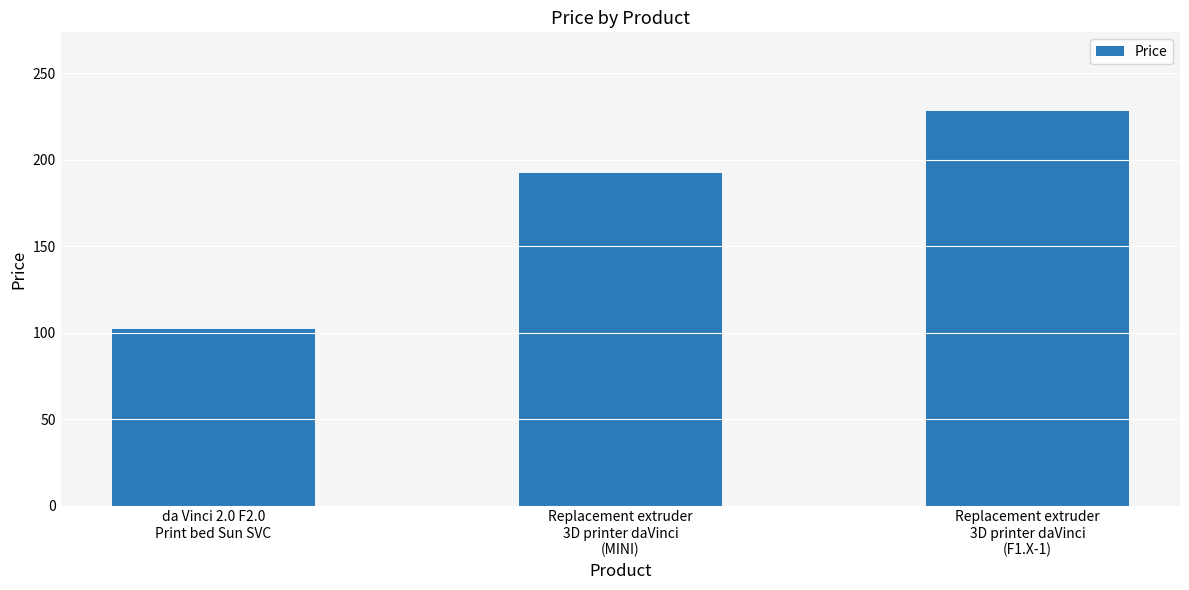

Does the chart contain stacked bars?

No